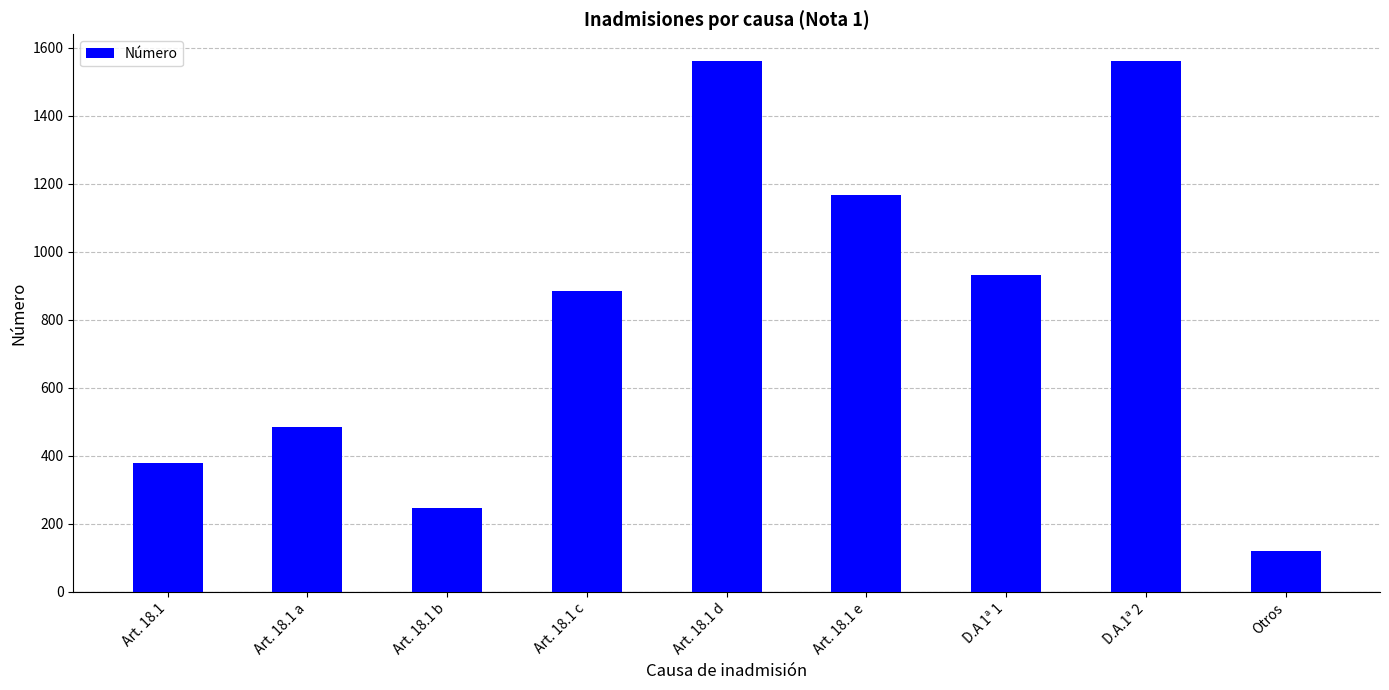

How many categories are shown in the chart?

9